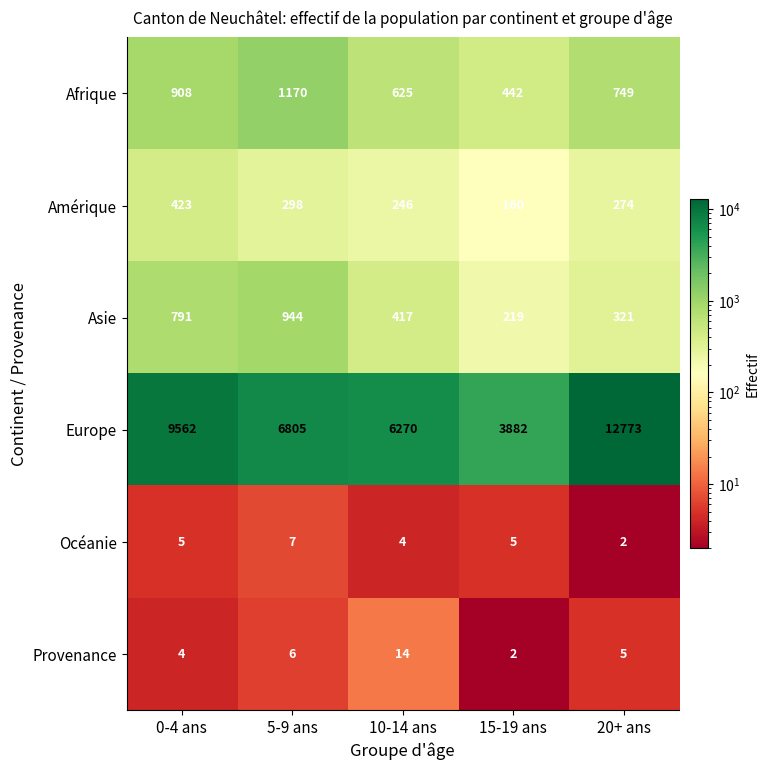

Which series has the widest spread of values?

Europe